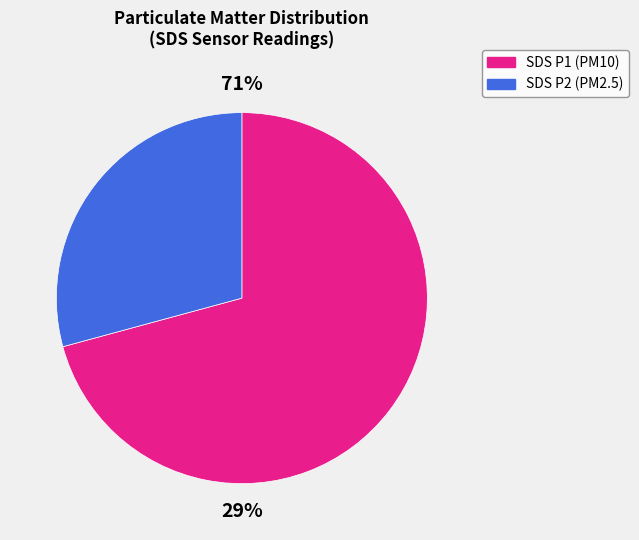

Count the number of slices in the pie.

2